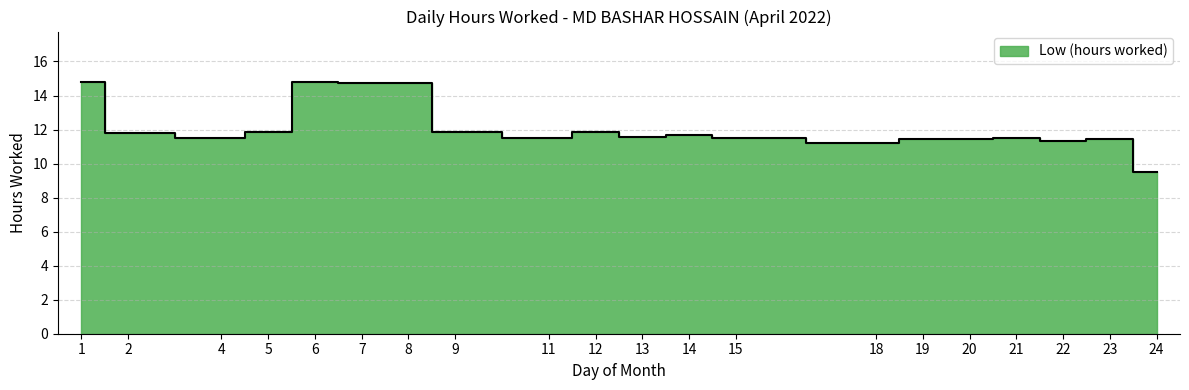

How many points are higher than both their immediate neighbors (excluding endpoints)?

6